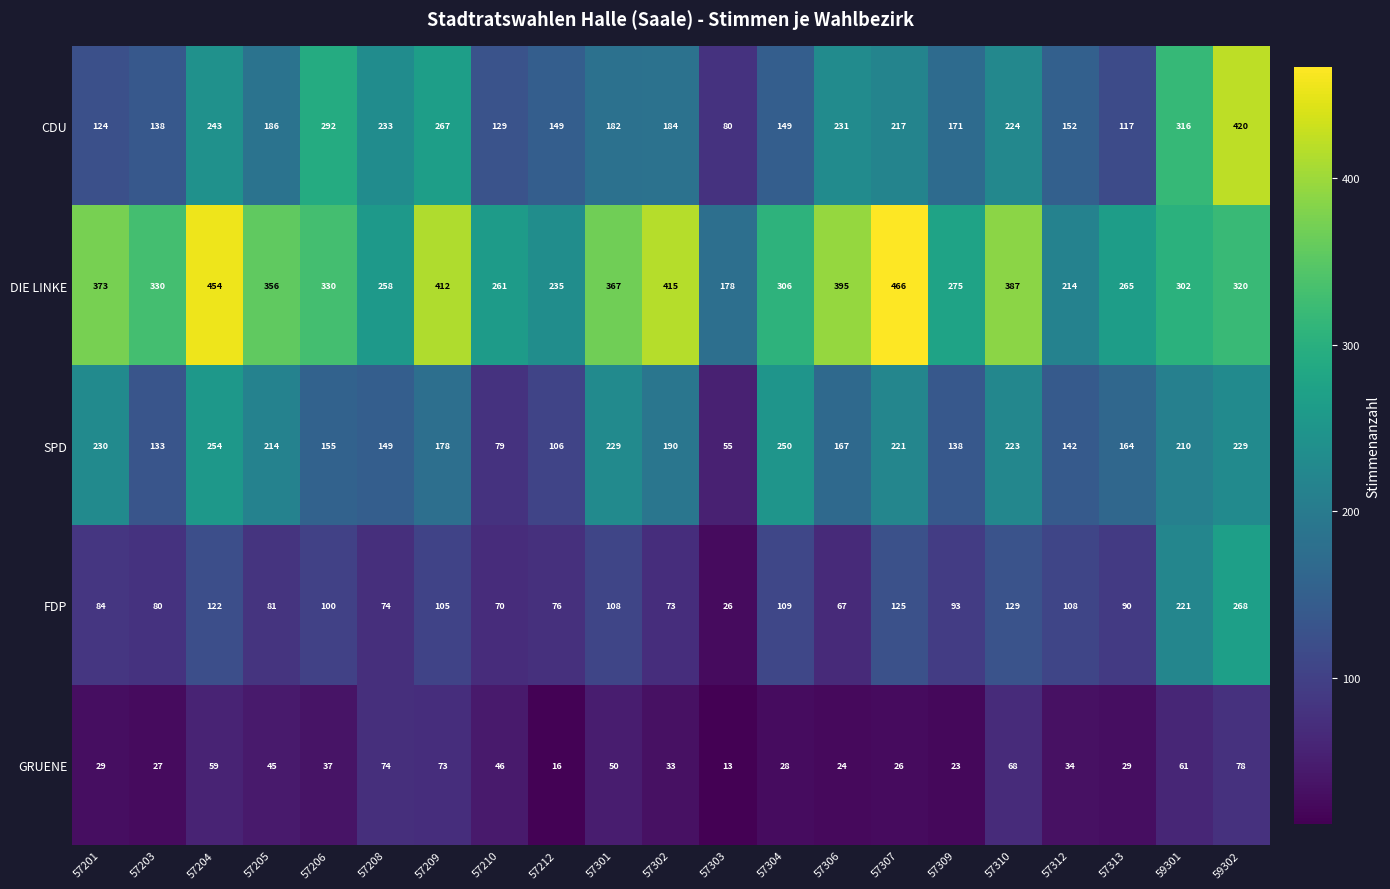

Which series changed the most between 57205 and 57303?

DIE LINKE